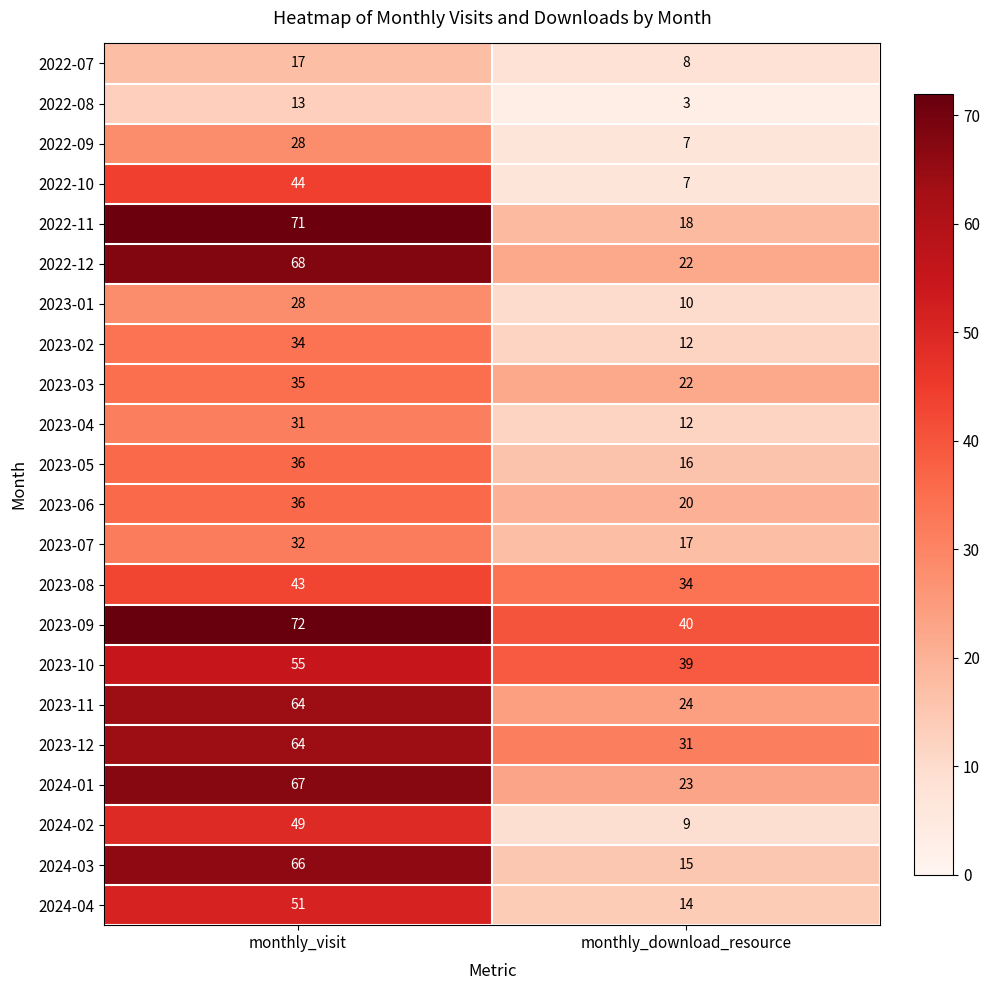

At how many categories does at least one series exceed 66?

1